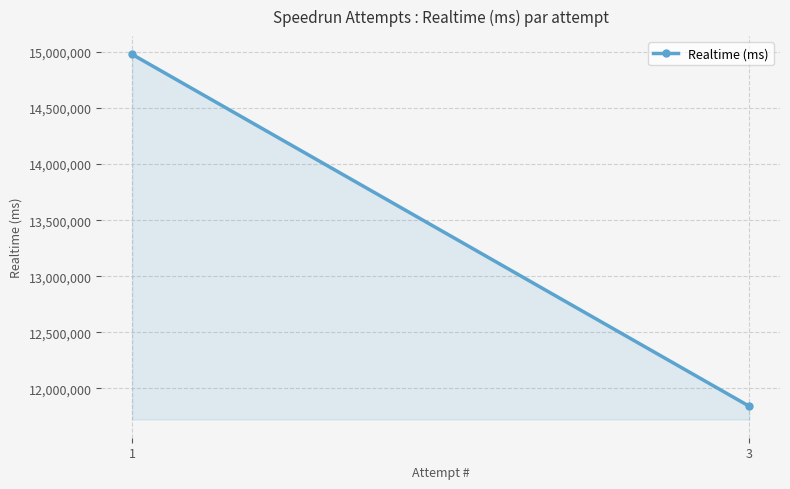

What is the sum of the values at 3 and 1?

26820085